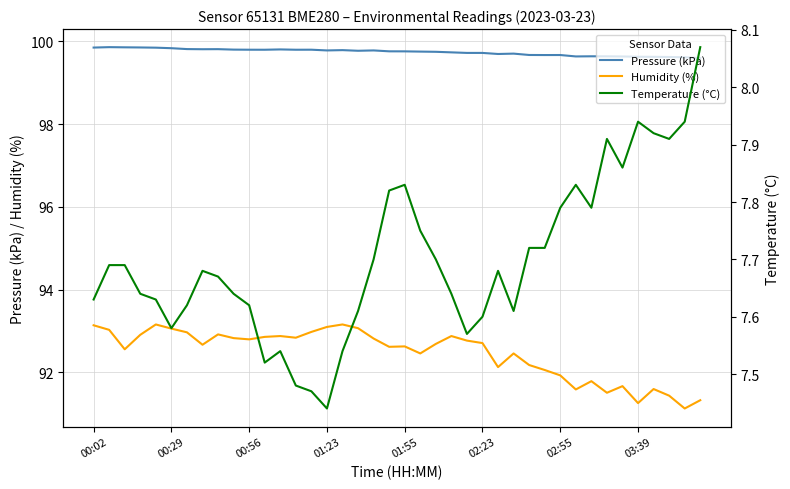

Is it true that Humidity (%) equals 158.1 at 02:23?

False